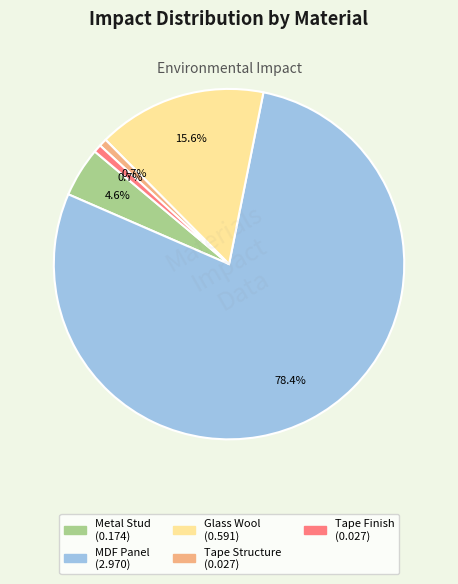

Is there a majority slice in this chart?

Yes